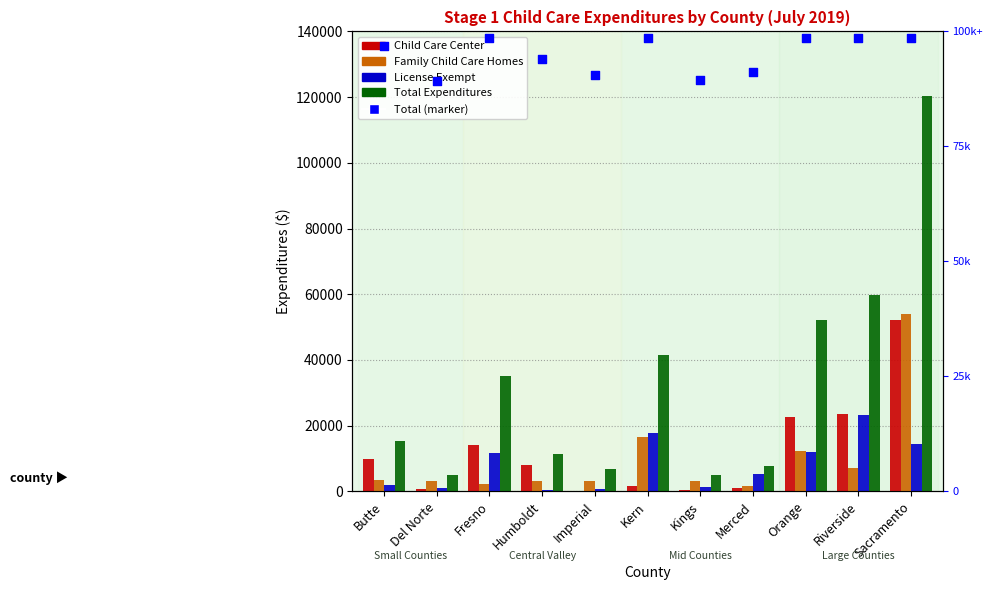

Is the value of License Exempt at Del Norte greater than the value of Child Care Center at Imperial?

Yes